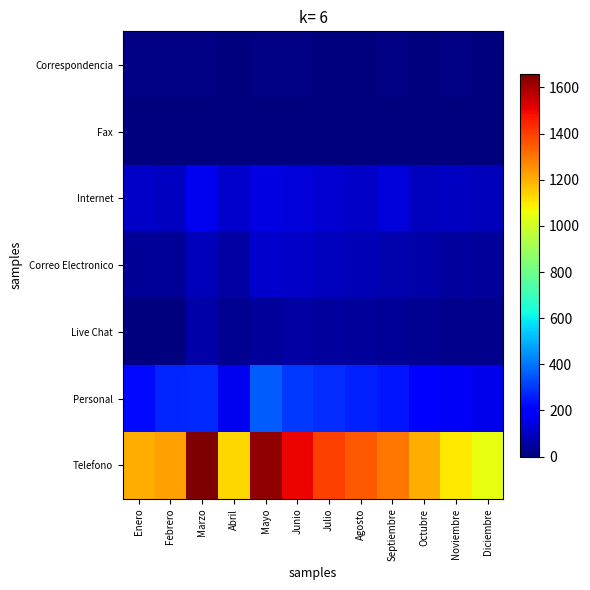

Which series has the widest spread of values?

Telefono